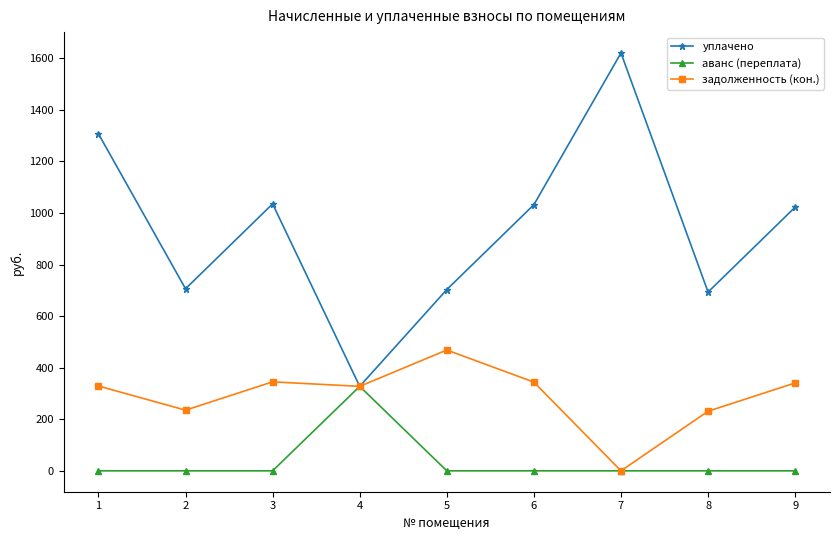

True or false: уплачено has more than 2 points higher than both neighbors.

False